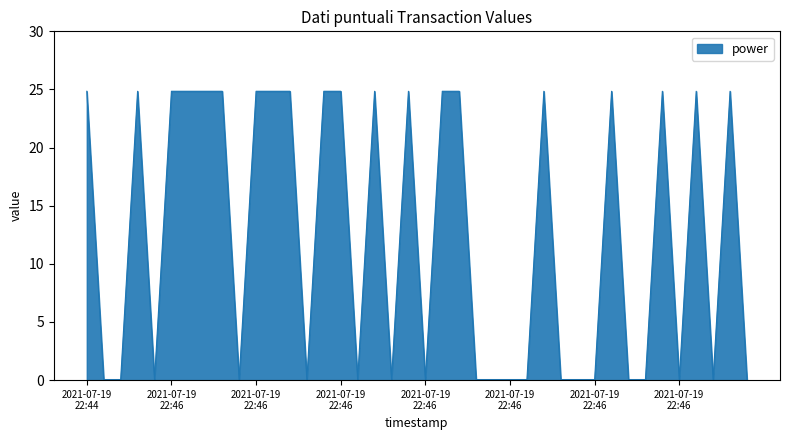

How many values are below 24?

20